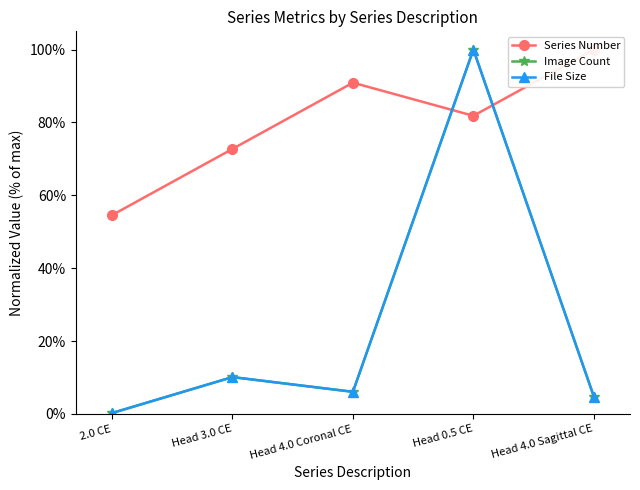

What is the total value across all series at Head 3.0 CE?

0.9